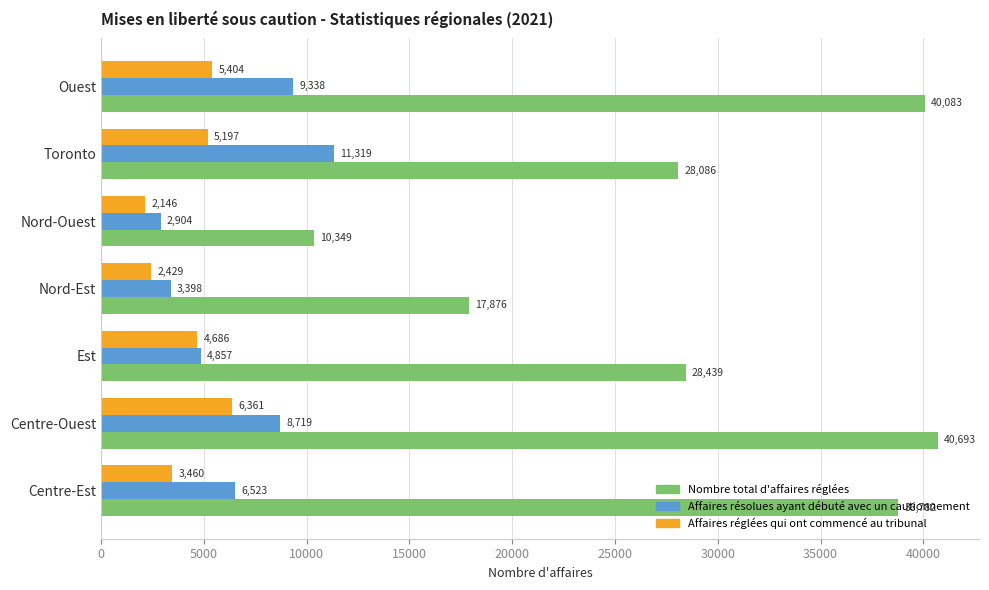

What is the lowest value of the Nombre total d'affaires réglées series?

10349